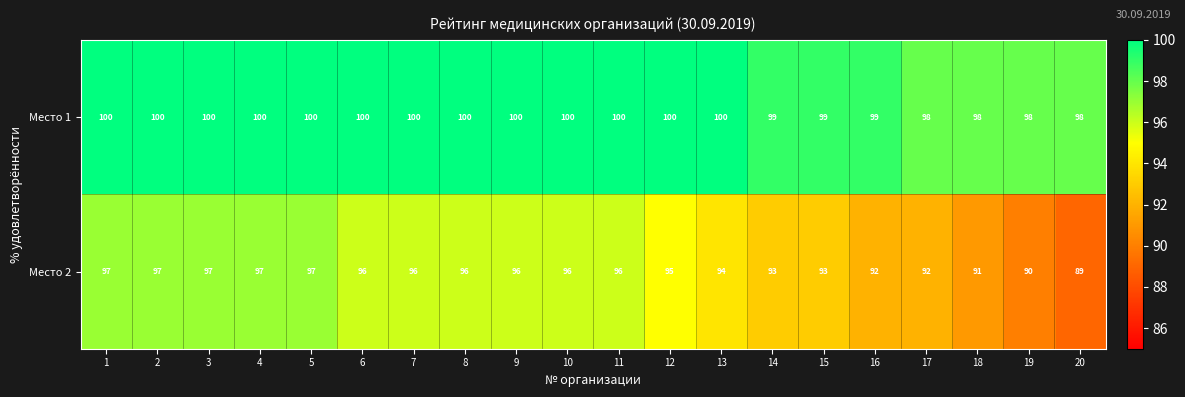

Is the value of Место 2 at 14 greater than the value of Место 1 at 5?

No